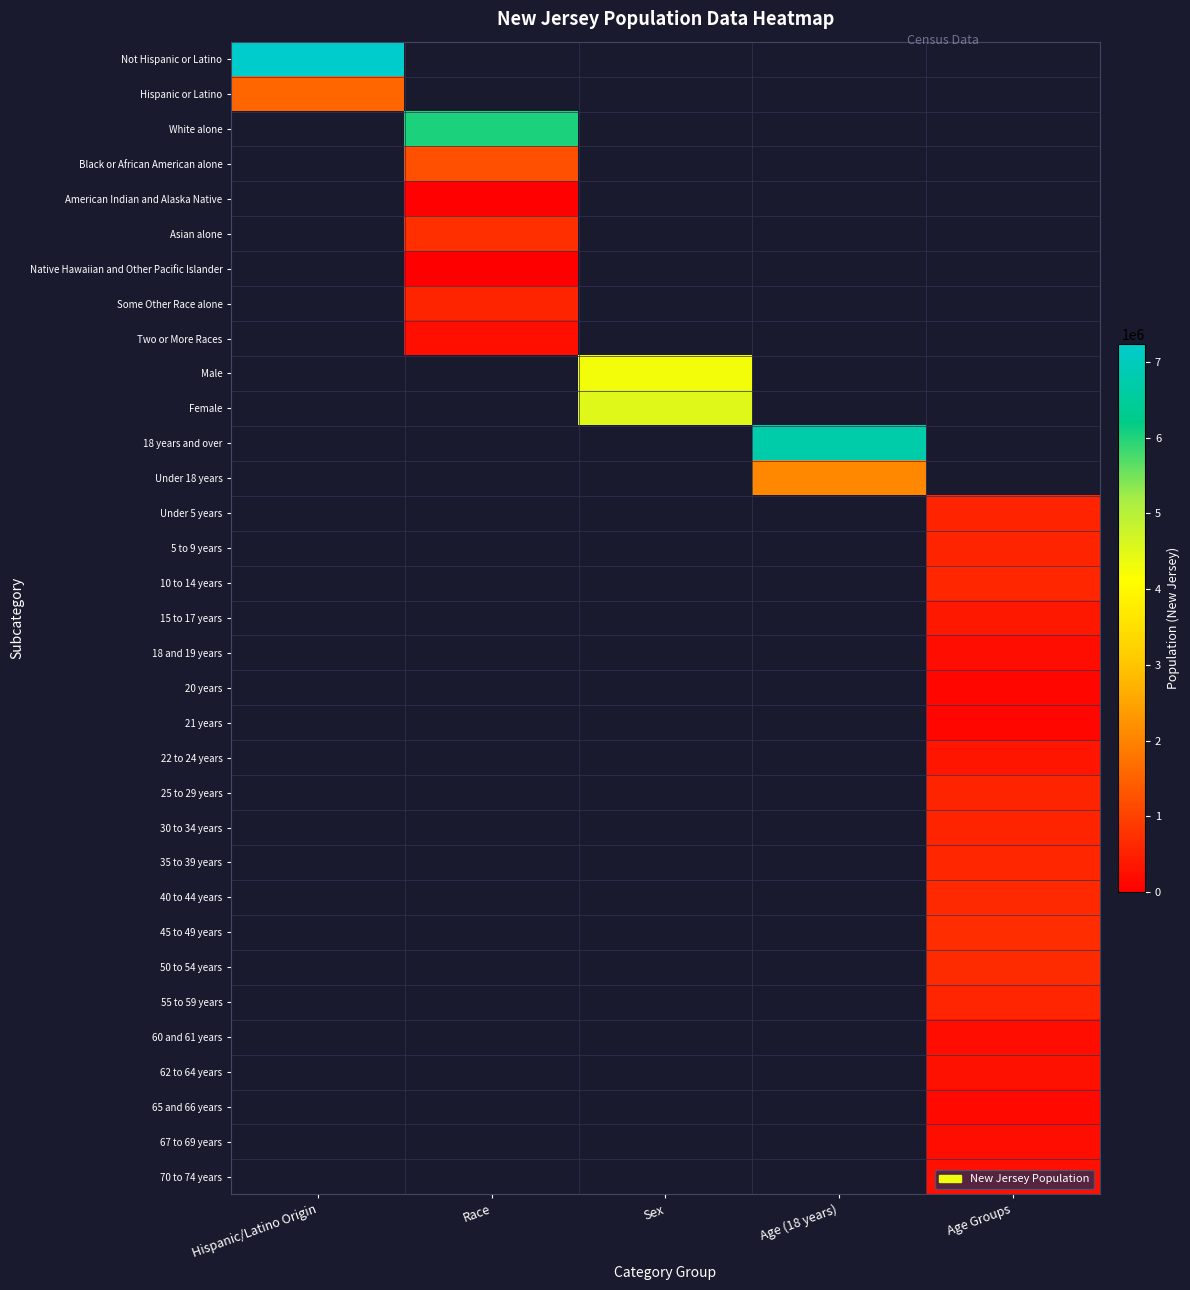

Which label corresponds to the largest value in the chart?

Hispanic/Latino Origin